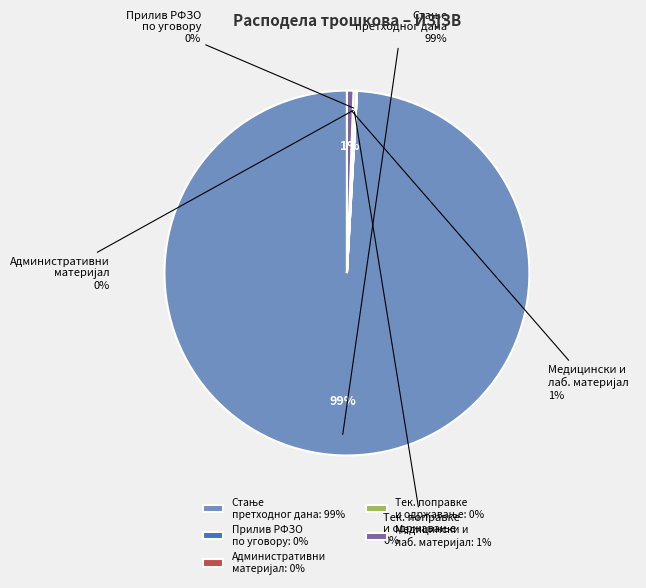

To the nearest percent, what is the combined percentage of СТАЊЕ ПРЕДХОДНОГ ДАНА and АДМИНИСТРАТИВНИ МАТЕРИЈАЛ?

99%